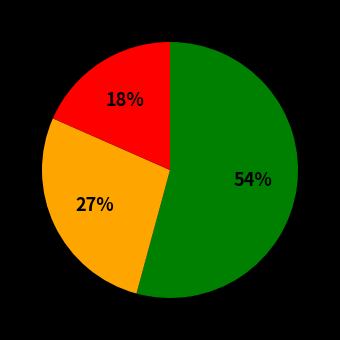

To the nearest percent, what is the average slice percentage?

33%